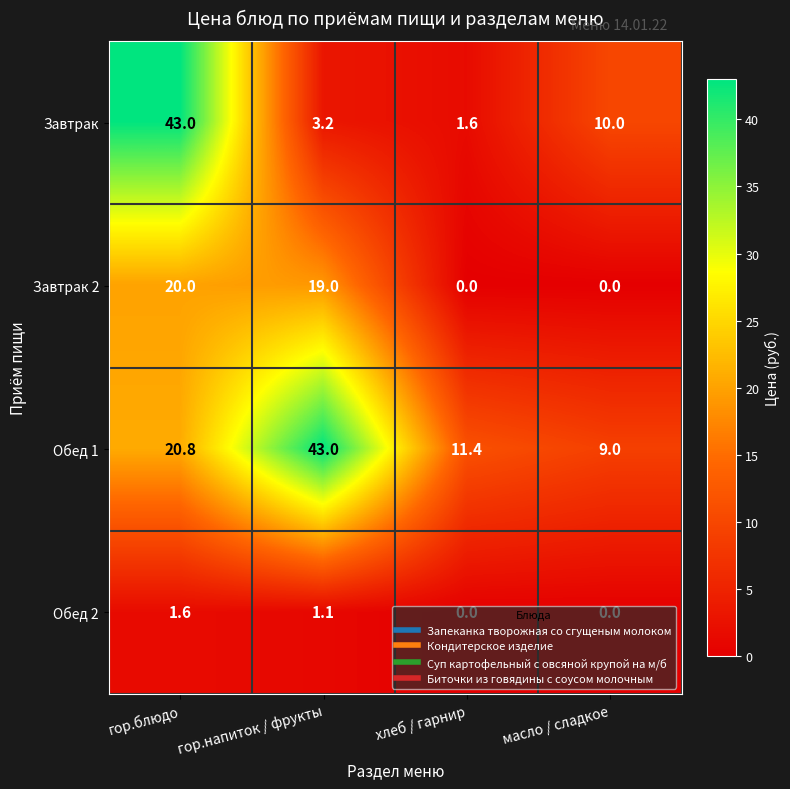

At how many categories does at least one series exceed 35?

2